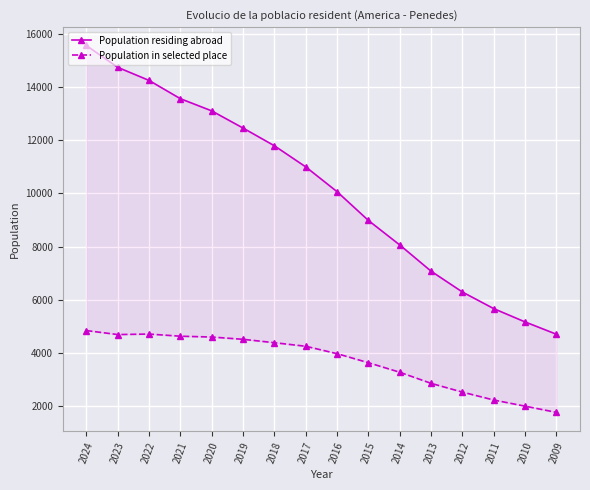

List the labels in order of Population in selected place value, smallest first.

2009, 2010, 2011, 2012, 2013, 2014, 2015, 2016, 2017, 2018, 2019, 2020, 2021, 2023, 2022, 2024